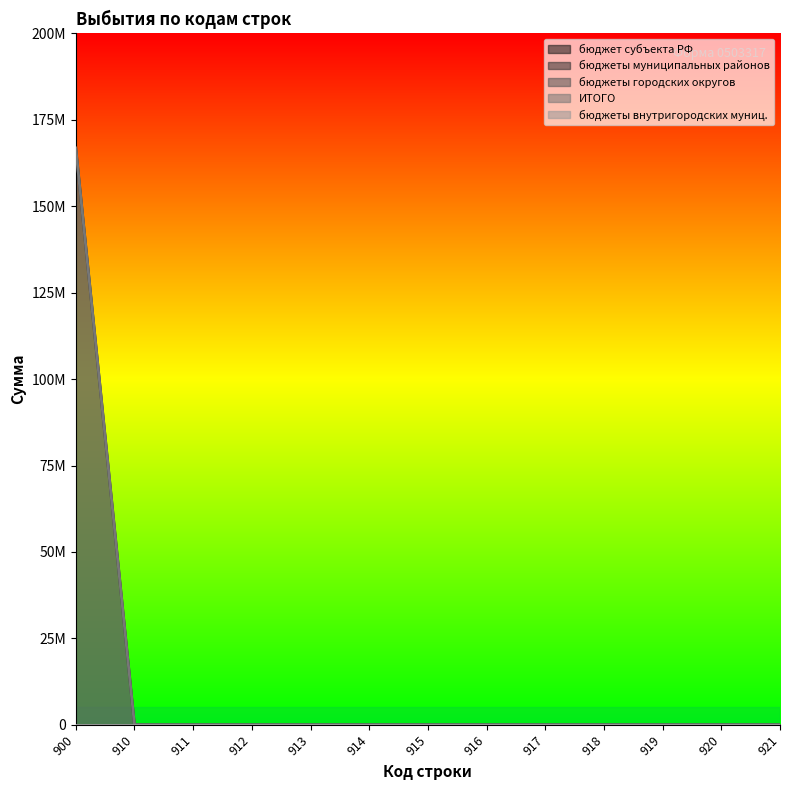

True or false: ИТОГО and бюджет субъекта РФ cross at least once.

False